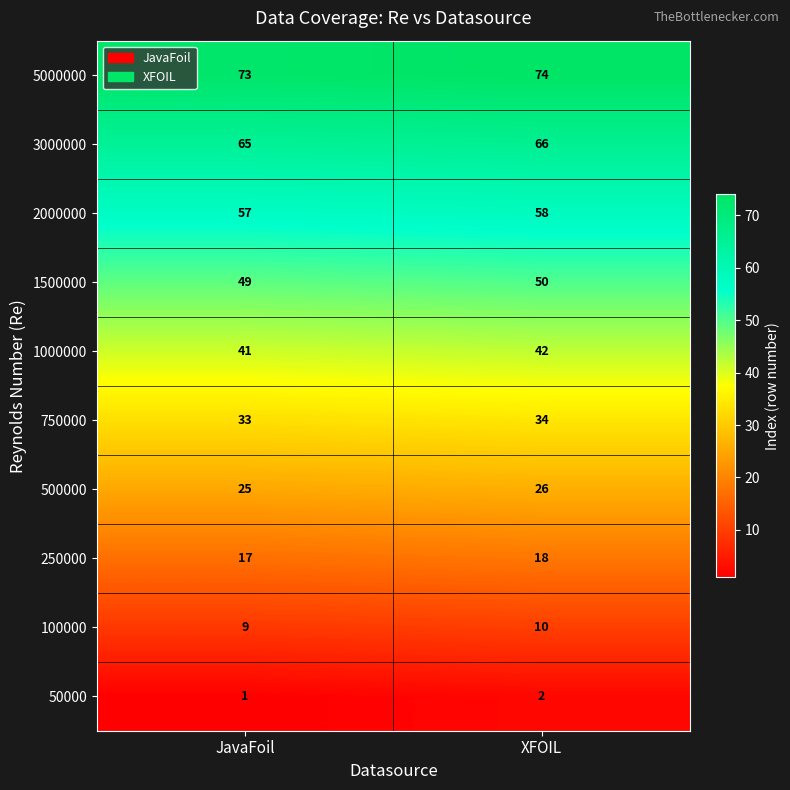

What is the spread (max minus min) of values at JavaFoil?

72